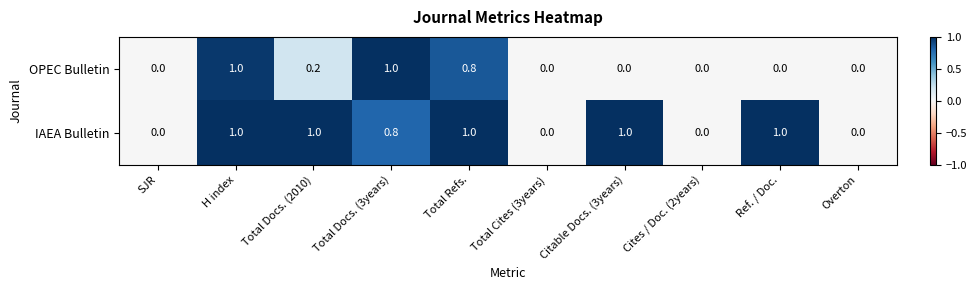

True or false: IAEA Bulletin has a value of 0.0 at Cites / Doc. (2years).

True